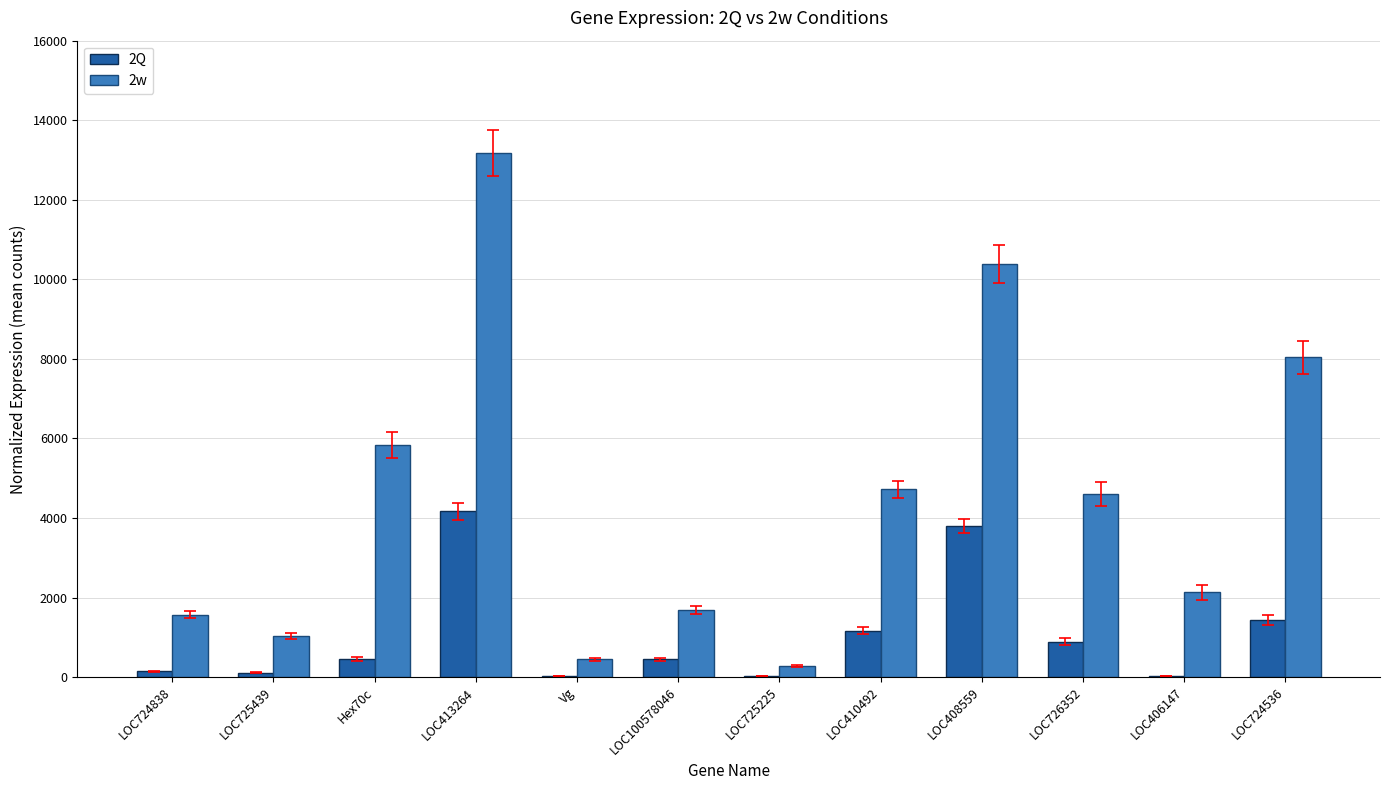

Are the bars horizontal?

No